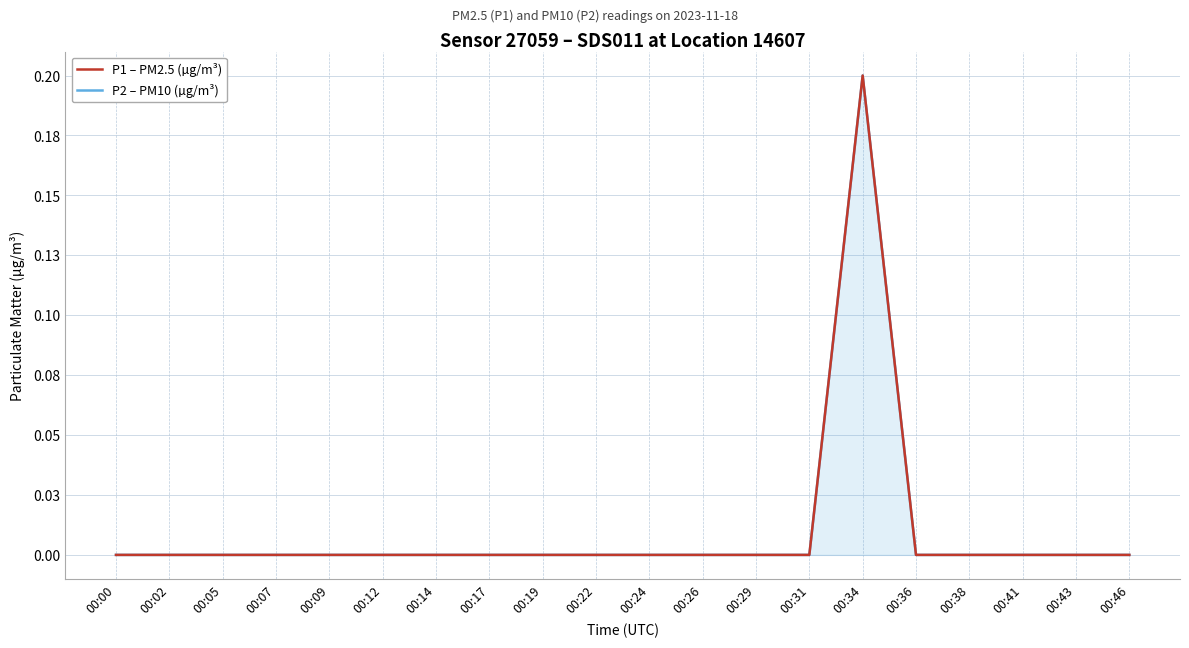

How many values in the P1 – PM2.5 (µg/m³) series exceed 0?

1